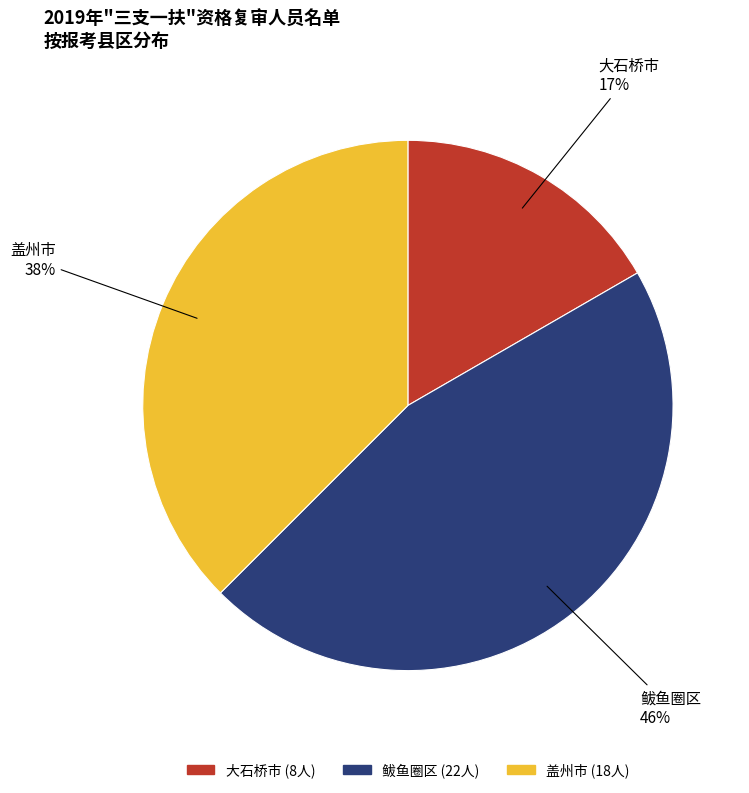

To the nearest percent, what is the average slice percentage?

33%